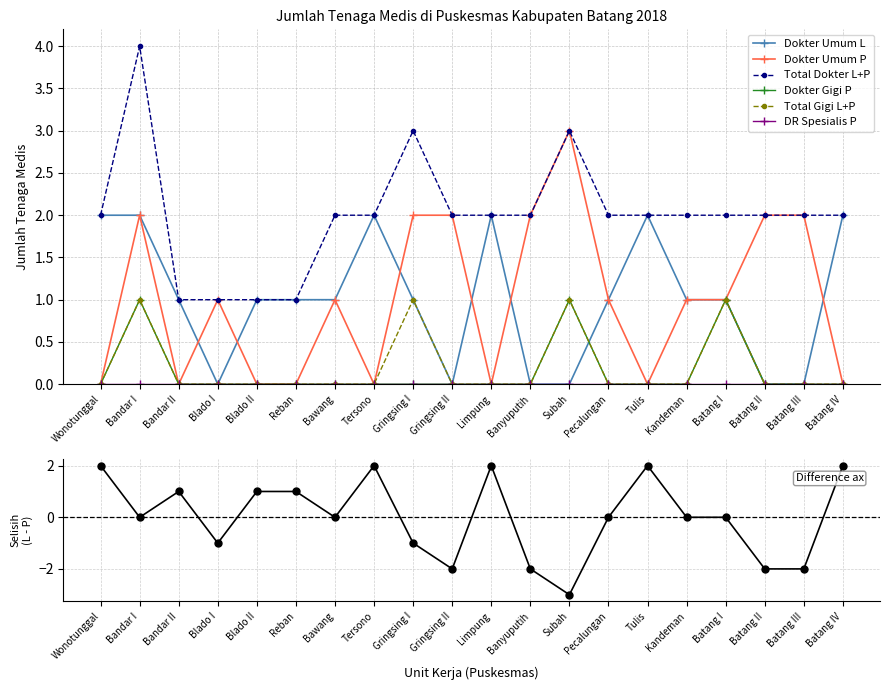

At which category does Dokter Umum L reach its first local valley?

Blado I